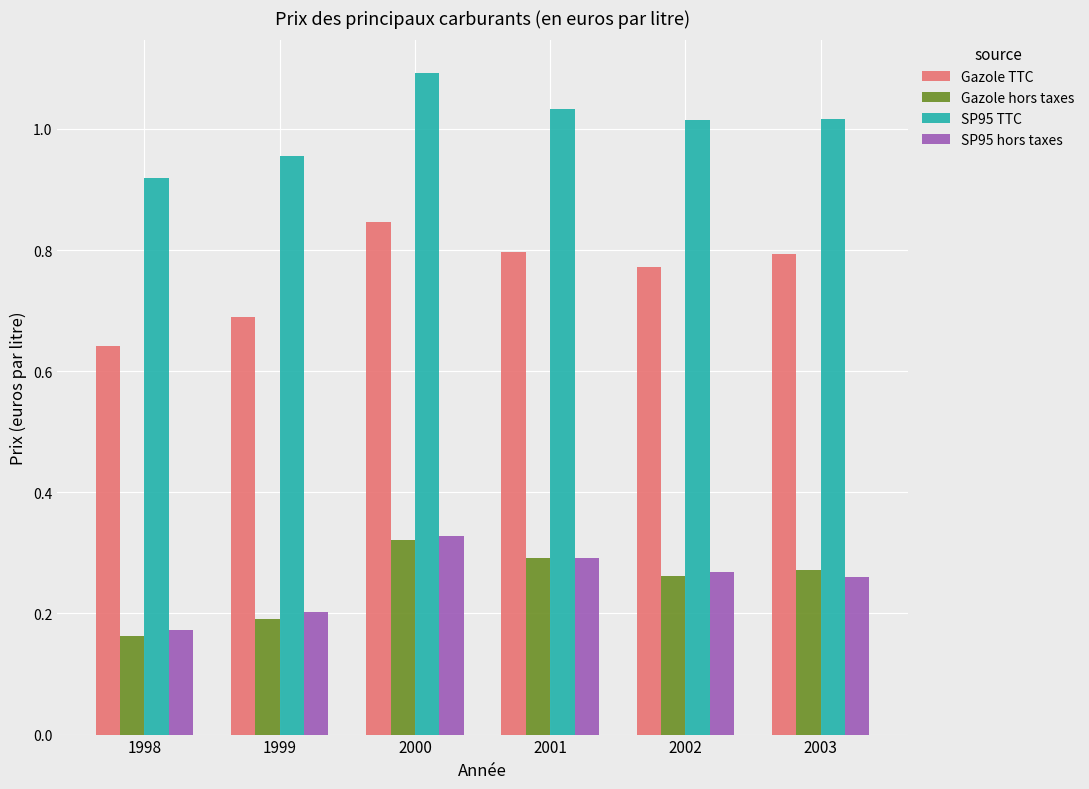

What is the sum of all SP95 hors taxes values?

1.5